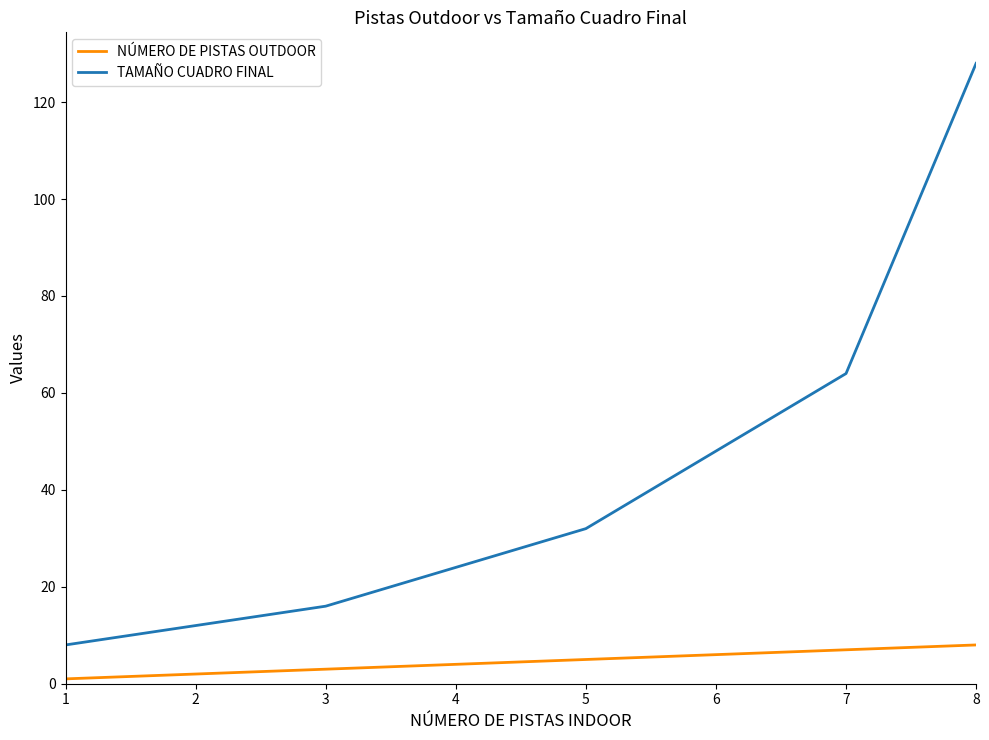

True or false: TAMAÑO CUADRO FINAL and NÚMERO DE PISTAS OUTDOOR intersect in this chart.

False